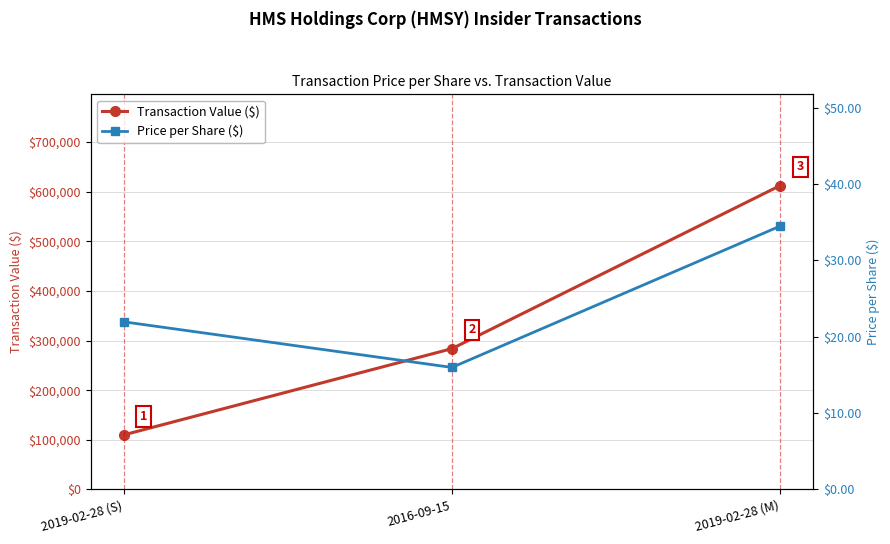

How many data points in Transaction Value ($) are above 283599?

1